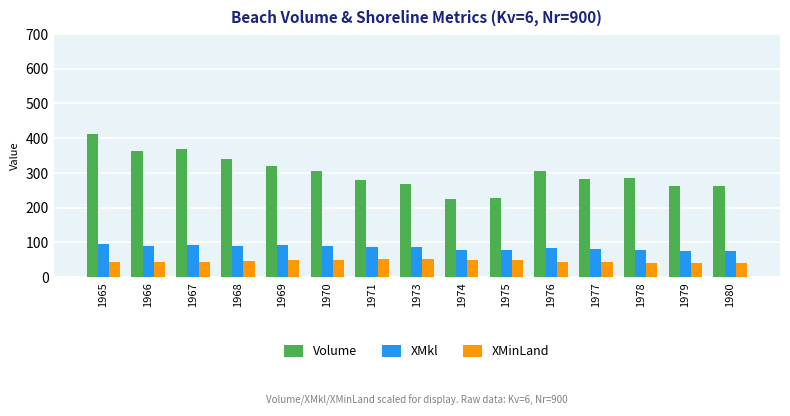

Between 1966 and 1979, which series saw the biggest shift?

Volume